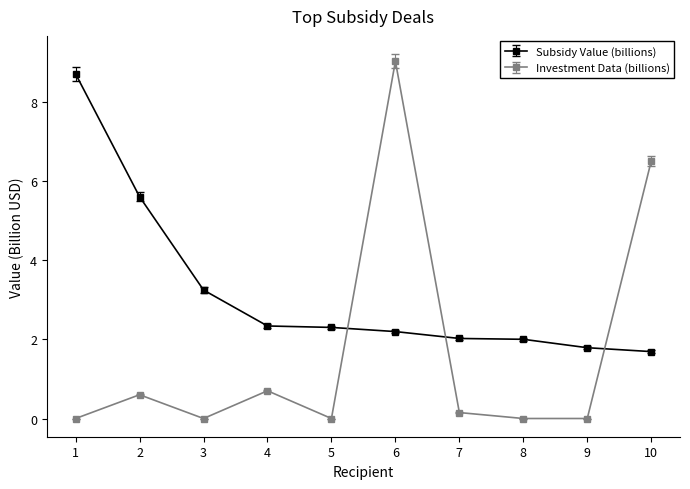

How many data points does each series have?

10